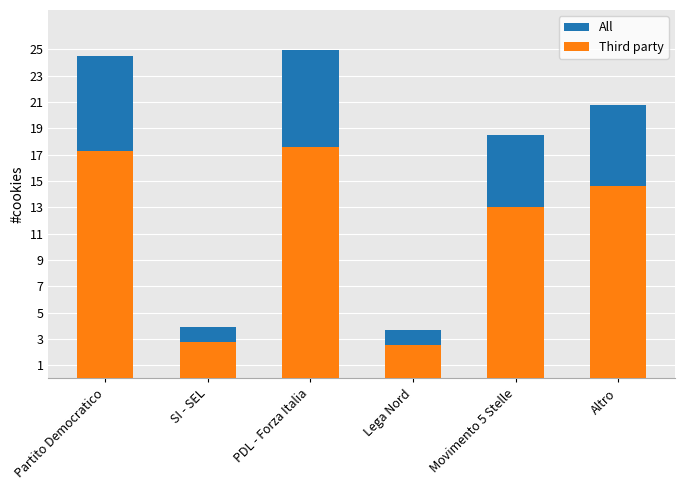

Which series has the largest range (max minus min)?

All